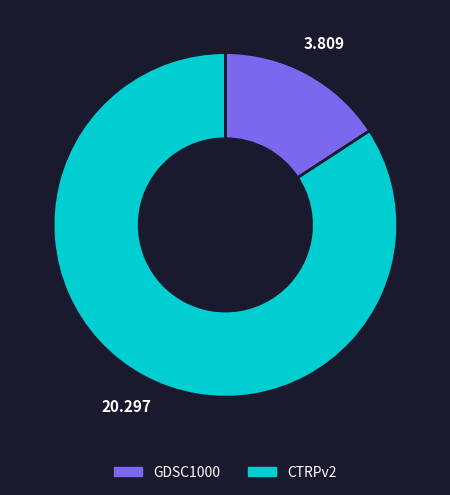

Does any single category account for the majority?

Yes